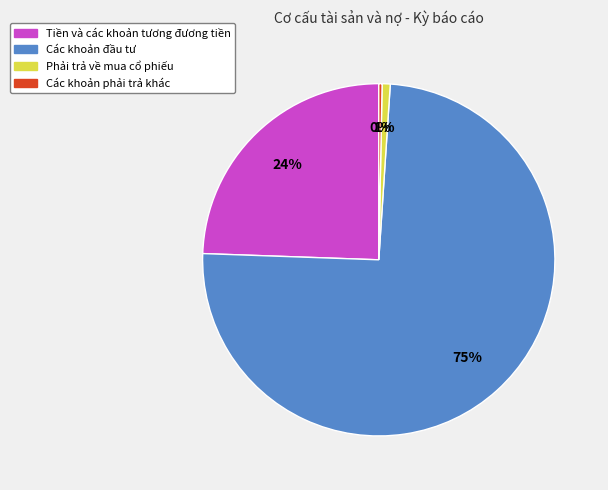

To the nearest percent, what is the average slice percentage?

25%